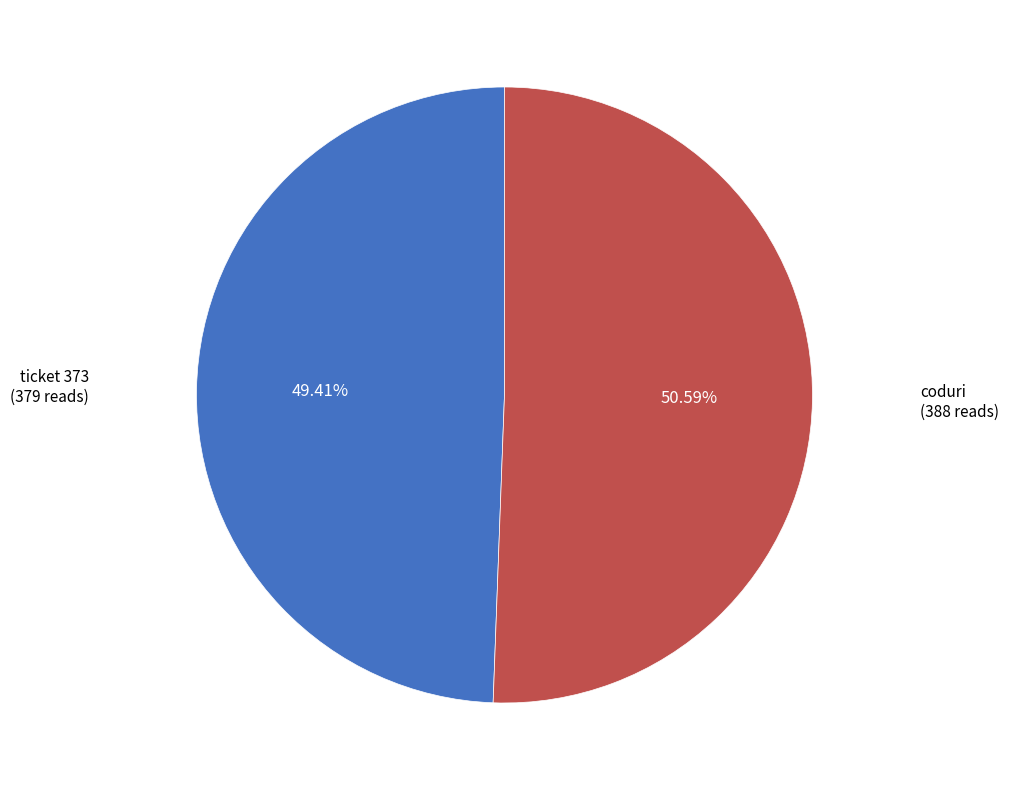

To the nearest percent, what portion does coduri represent?

51%